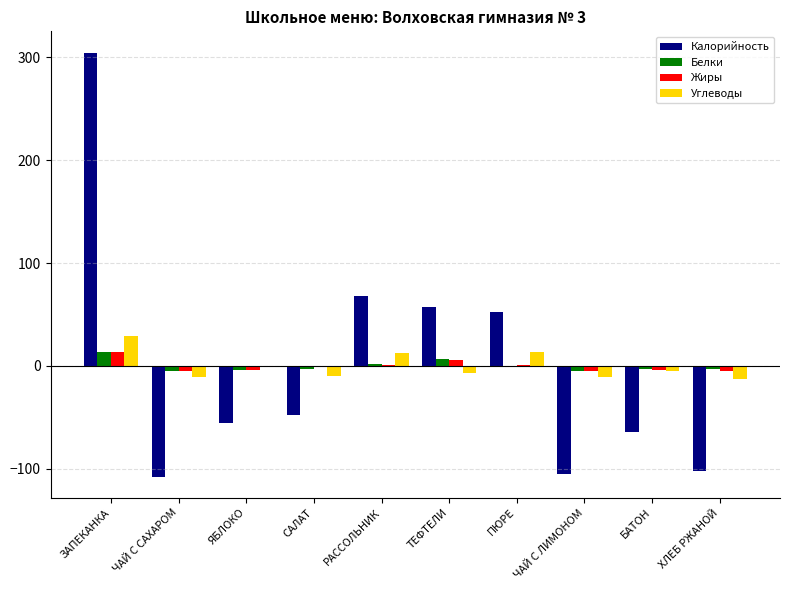

Which series has the widest spread of values?

Калорийность